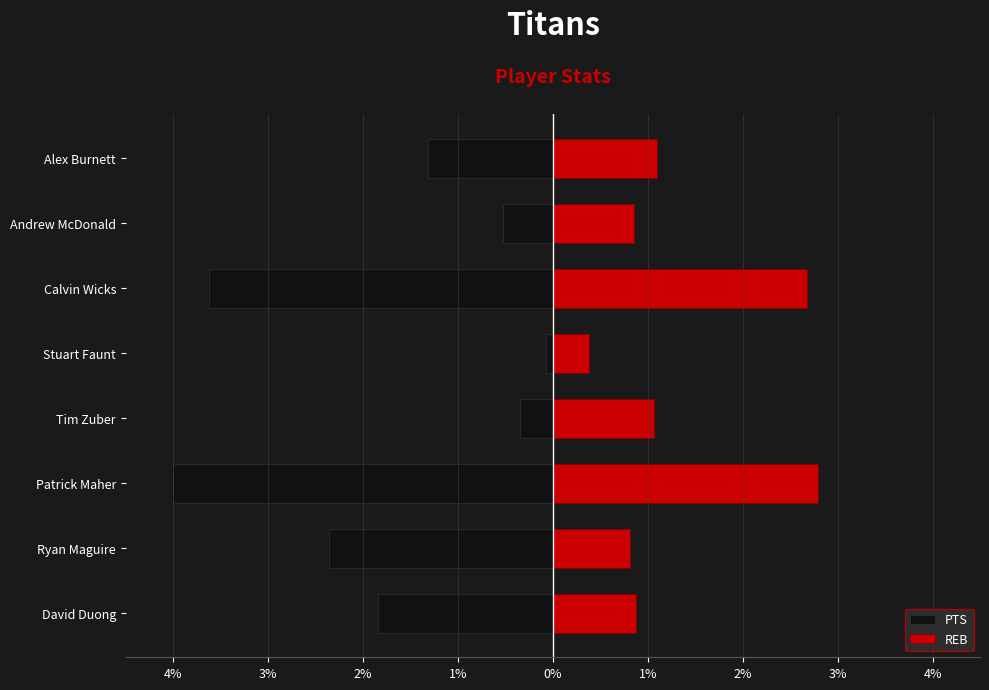

What is the difference between the second highest and minimum values in the PTS series?

3.7